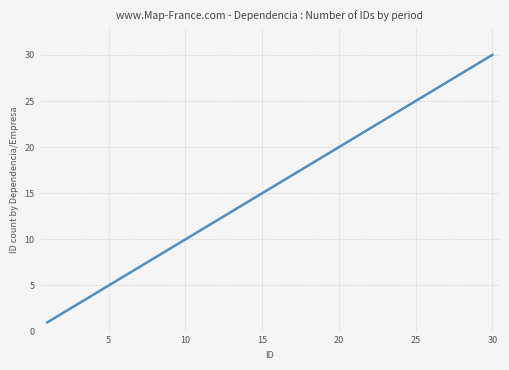

How many values are below 16?

15